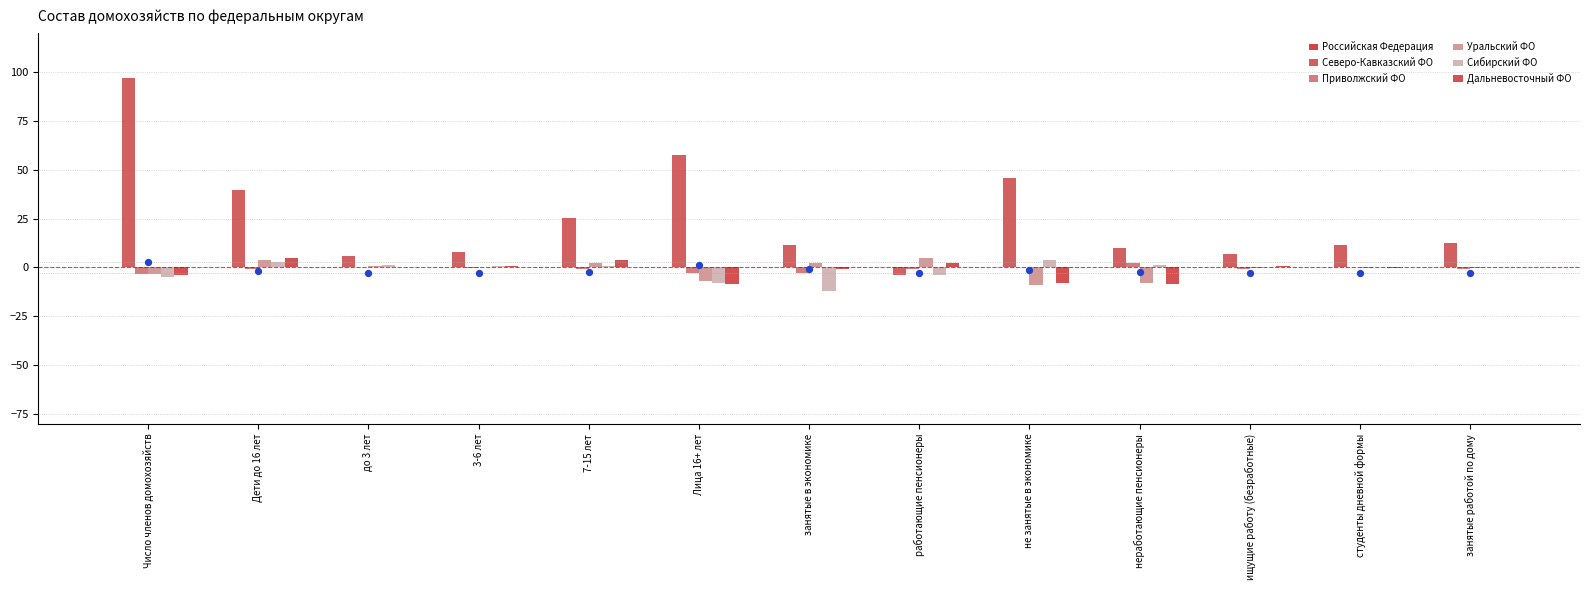

What are all the series names shown in the legend?

Российская Федерация, Северо-Кавказский ФО, Приволжский ФО, Уральский ФО, Сибирский ФО, Дальневосточный ФО